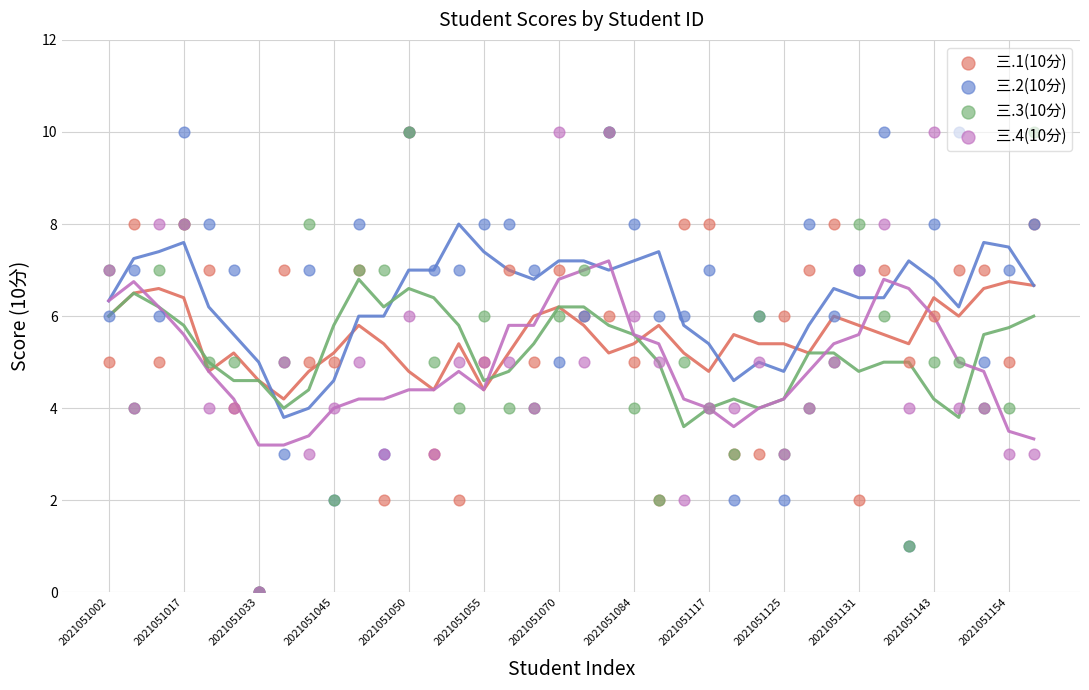

Is the value of 三.4(10分) at 35 greater than the value of 三.2(10分) at 2021051125?

Yes